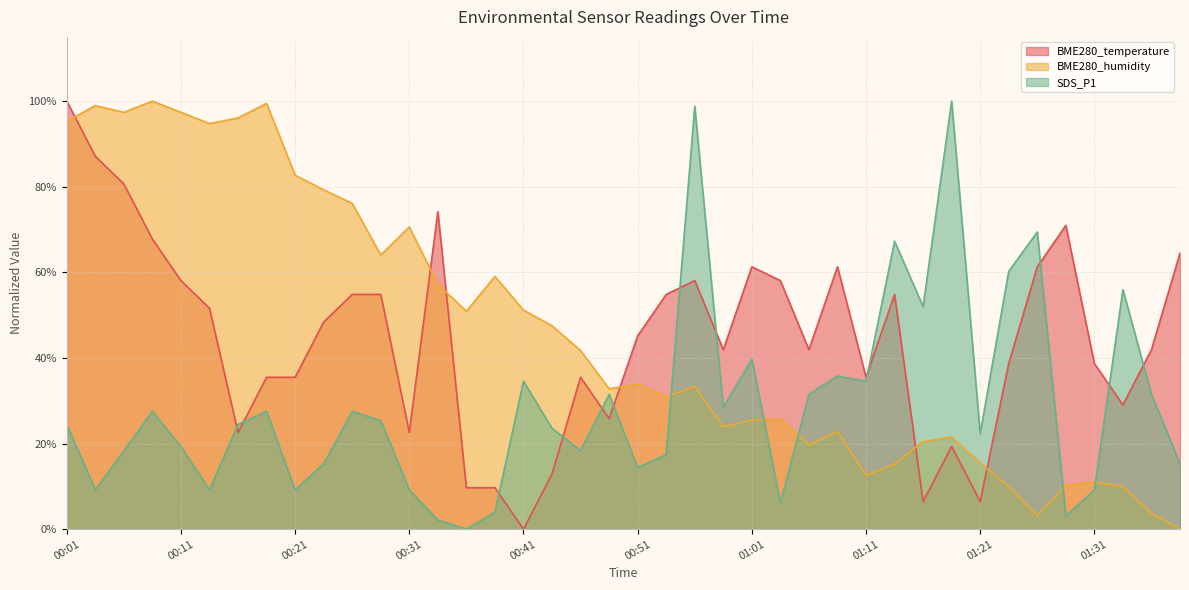

Rank the series at 00:21 from lowest to highest value.

SDS_P1, BME280_temperature, BME280_humidity